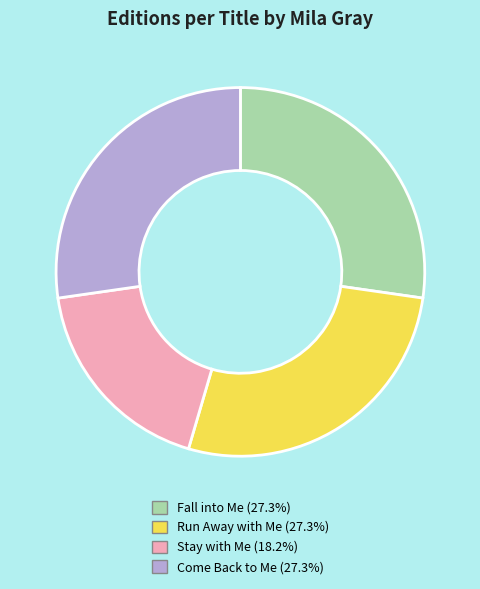

Which category has the smallest portion of the pie?

Stay with Me